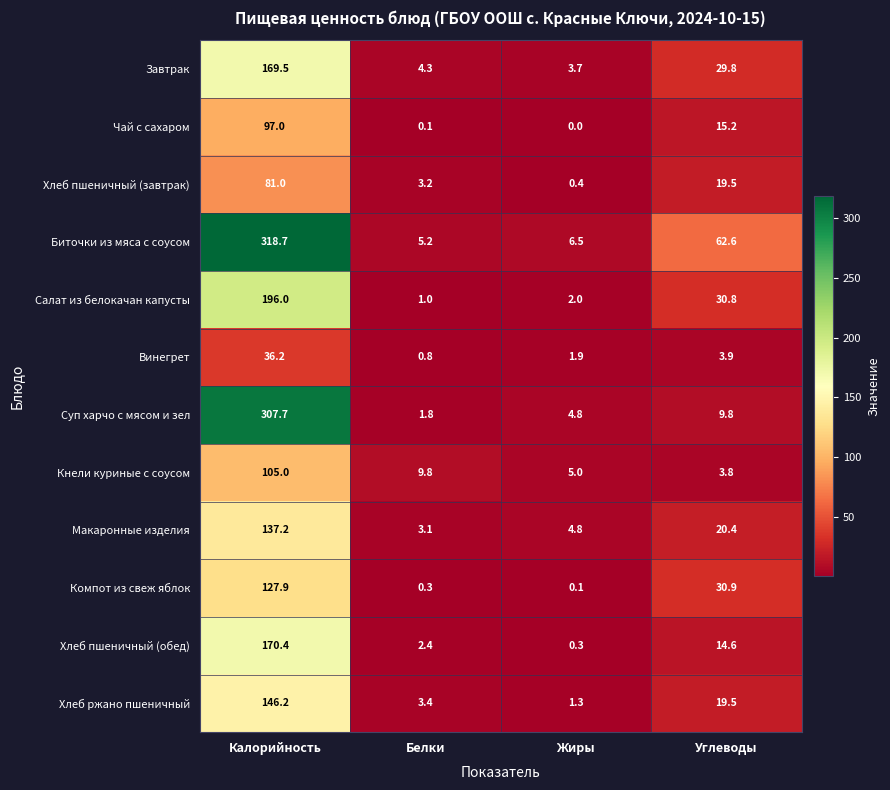

What is the difference between the second highest and second lowest values in the Биточки из мяса с соусом series?

56.1